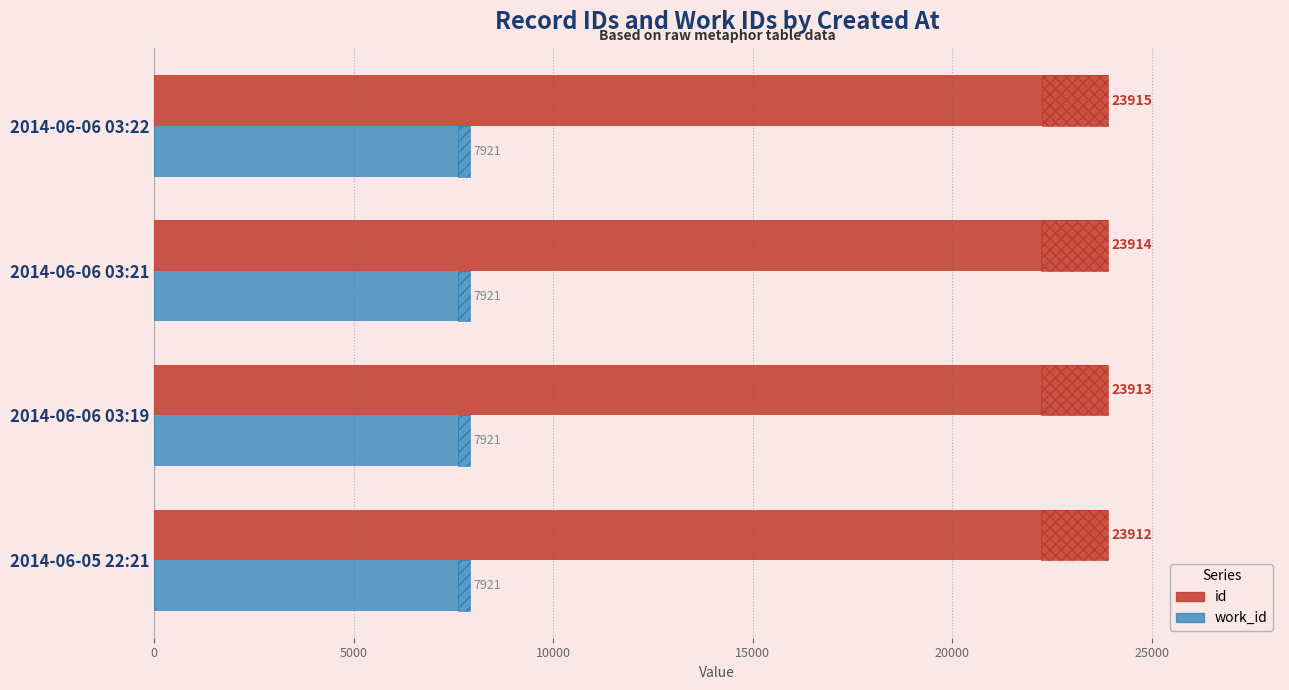

How many data points does each series have?

4